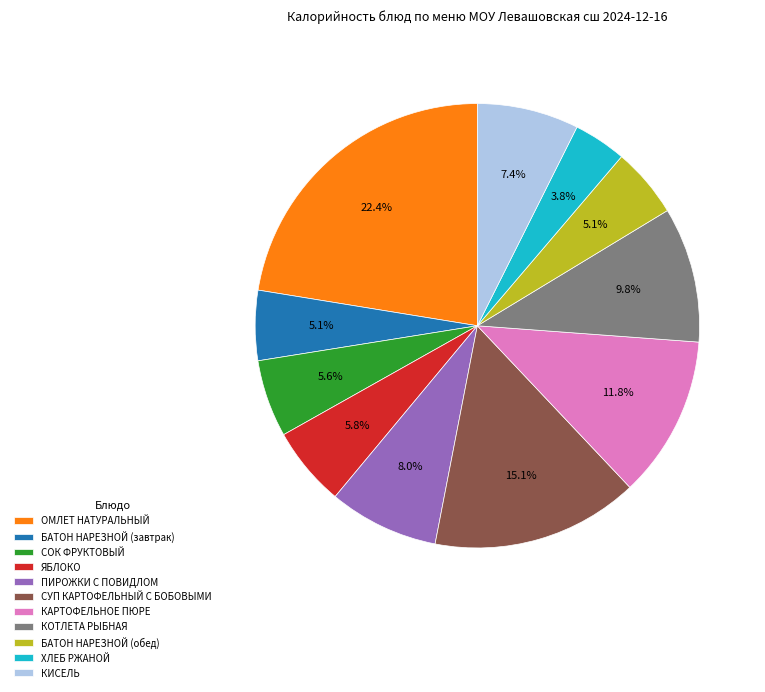

Between ПИРОЖКИ С ПОВИДЛОМ and СУП КАРТОФЕЛЬНЫЙ С БОБОВЫМИ, which is larger?

СУП КАРТОФЕЛЬНЫЙ С БОБОВЫМИ